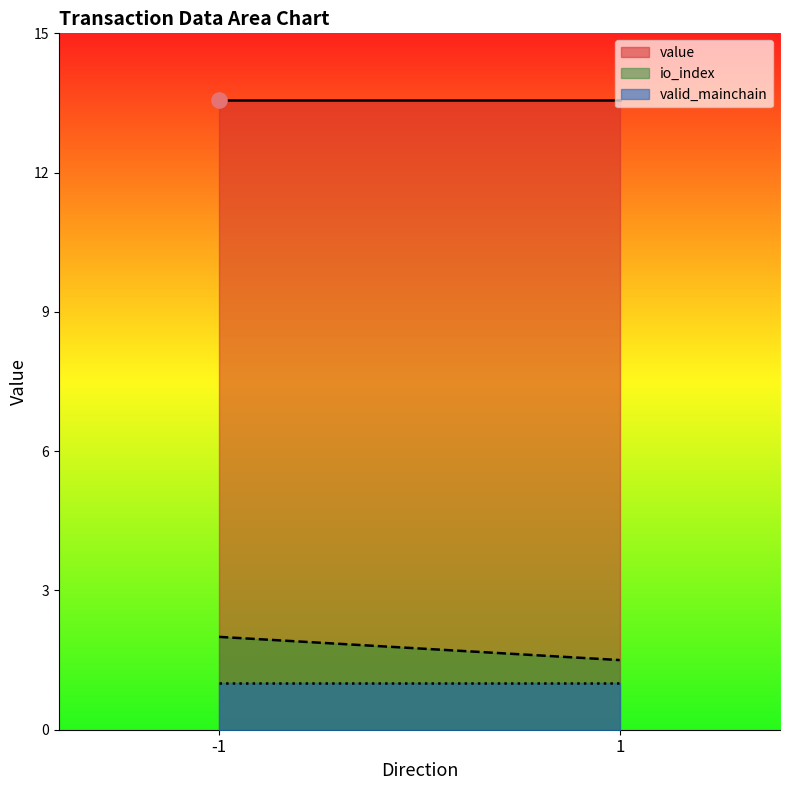

Is the value of value at -1 greater than the value of valid_mainchain at 1?

Yes